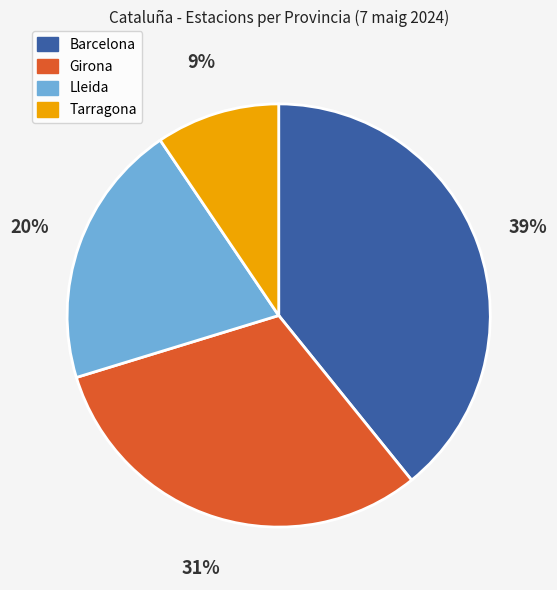

The Barcelona slice represents 39% of the pie. True or false?

True